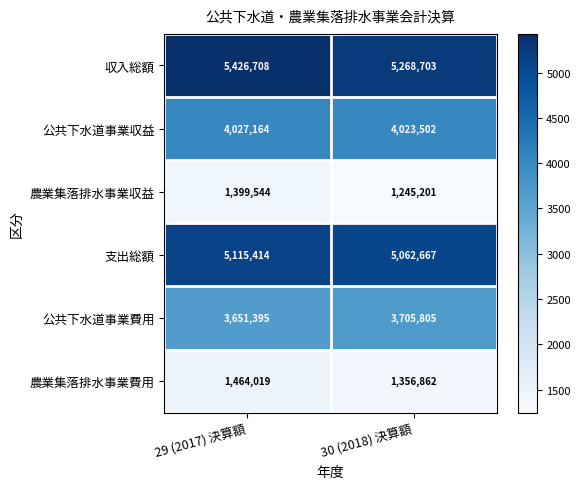

True or false: 公共下水道事業収益 has a value of 1301272 at 29 (2017) 決算額.

False